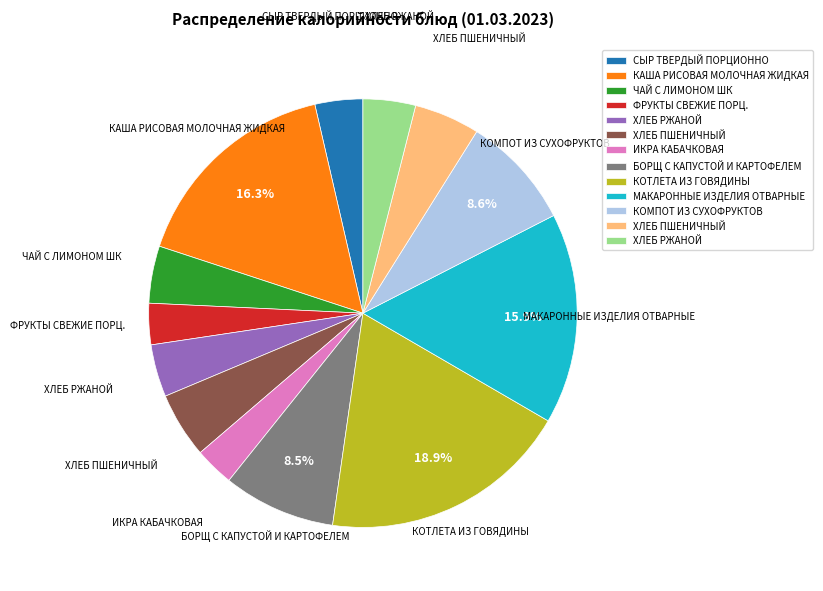

Is there any slice that represents more than half of the pie?

No